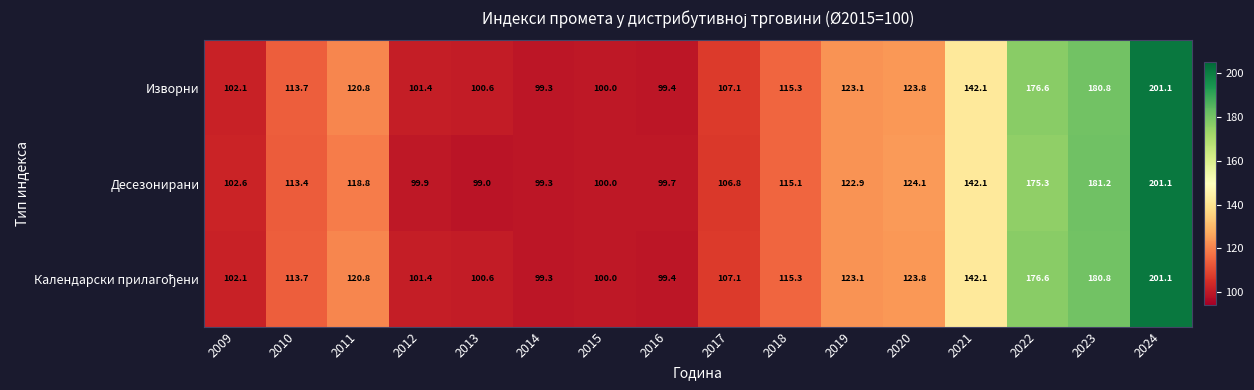

At how many categories does at least one series exceed 128?

4